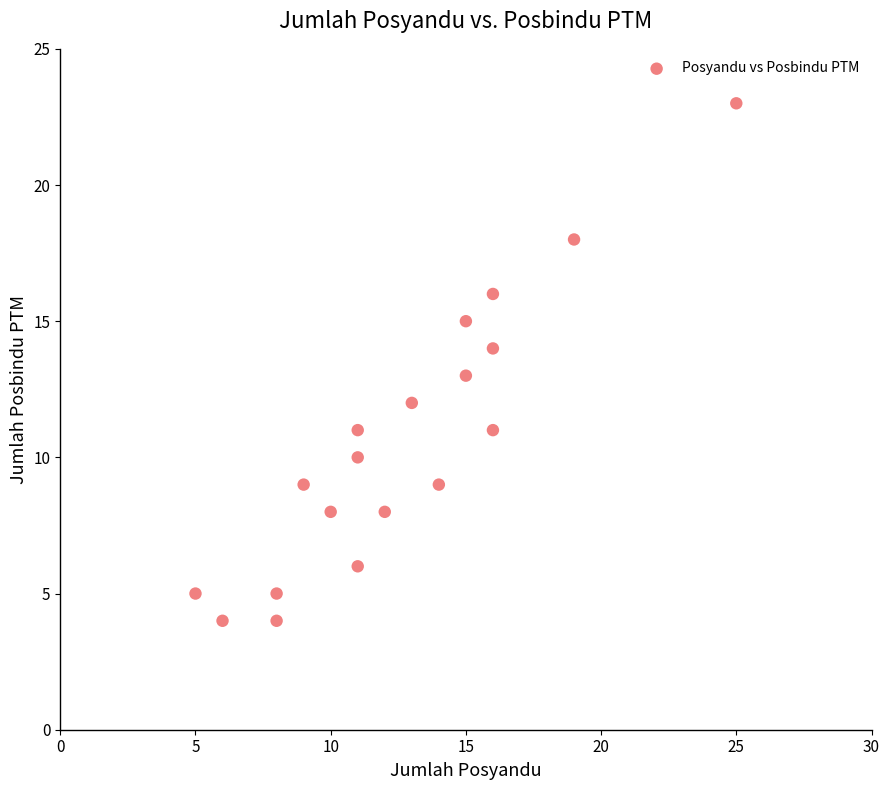

What is the range of X values (max minus min)?

20